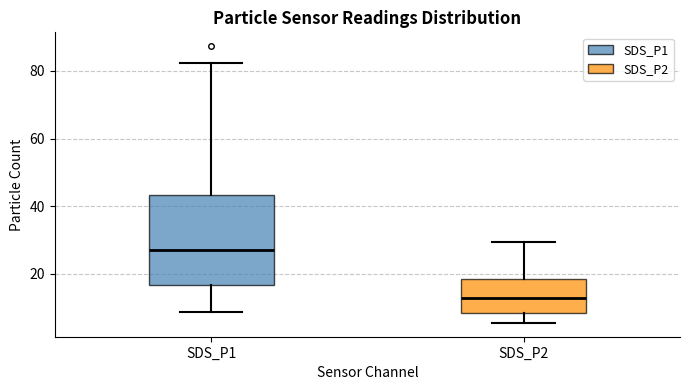

Reading left to right, read every box against the y-axis: the position of its median line, the range the box covers, and the ends of its whiskers. The values are not printed on the chart, so give them approximately, as read against the axis.

SDS_P1: median 28, box 16 to 44, whiskers 8 to 82
SDS_P2: median 12, box 8 to 18, whiskers 6 to 30